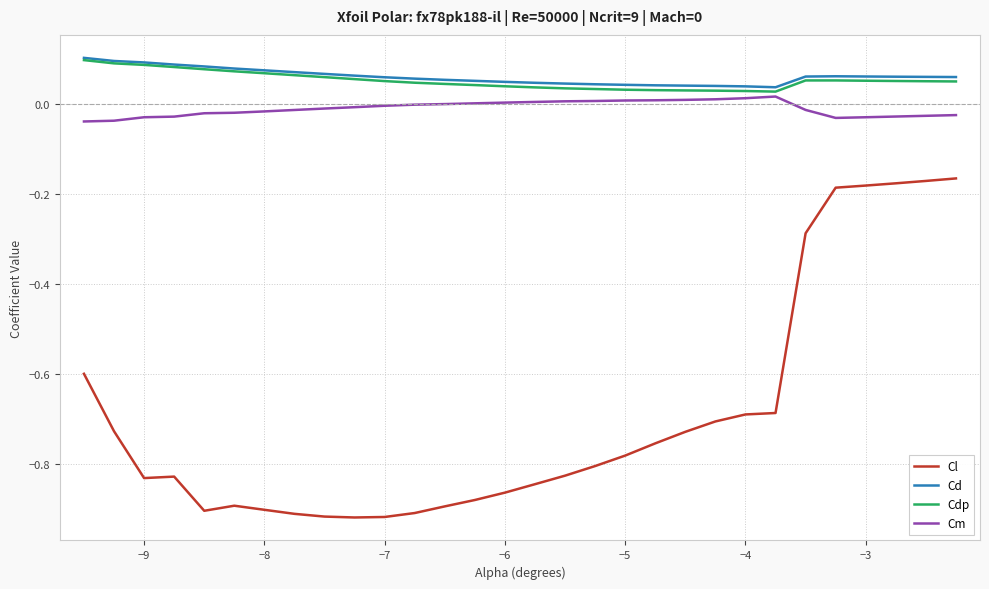

True or false: Cd and Cl cross at least once.

False